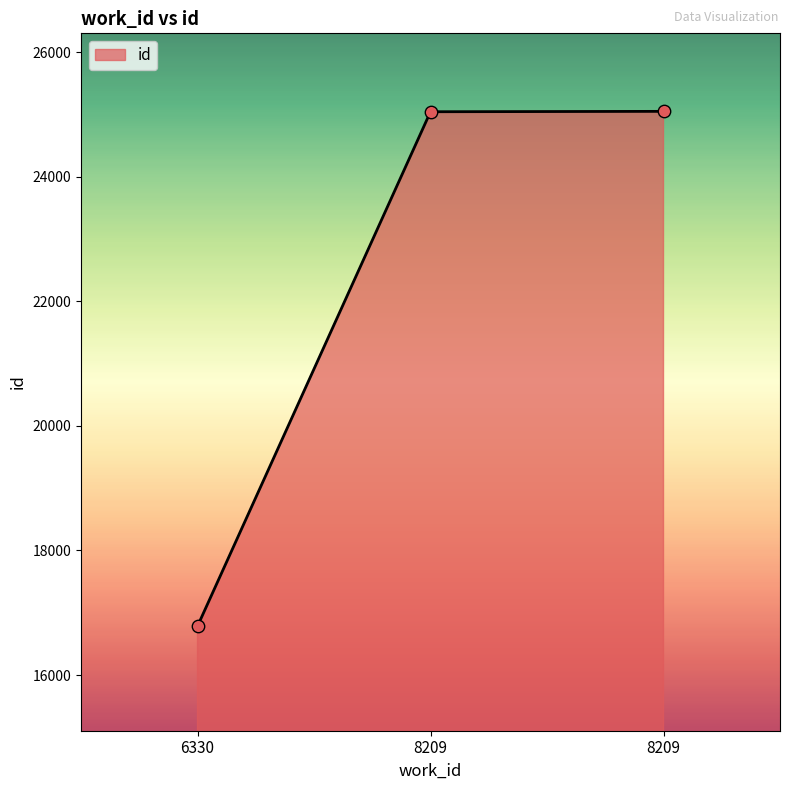

What is the change in value from 6330 to 8209?

+8257